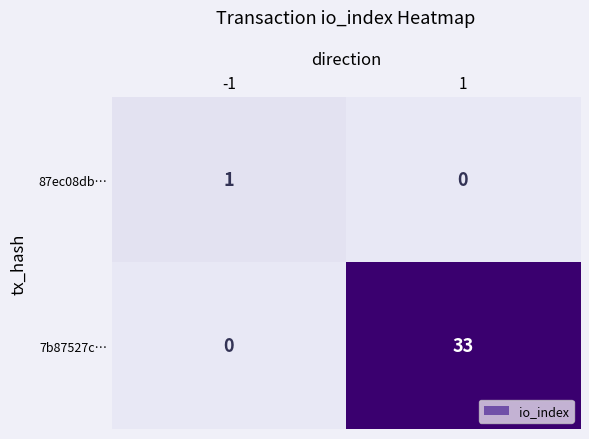

What is the difference between the maximum and minimum values in the 7b87527c… series?

33